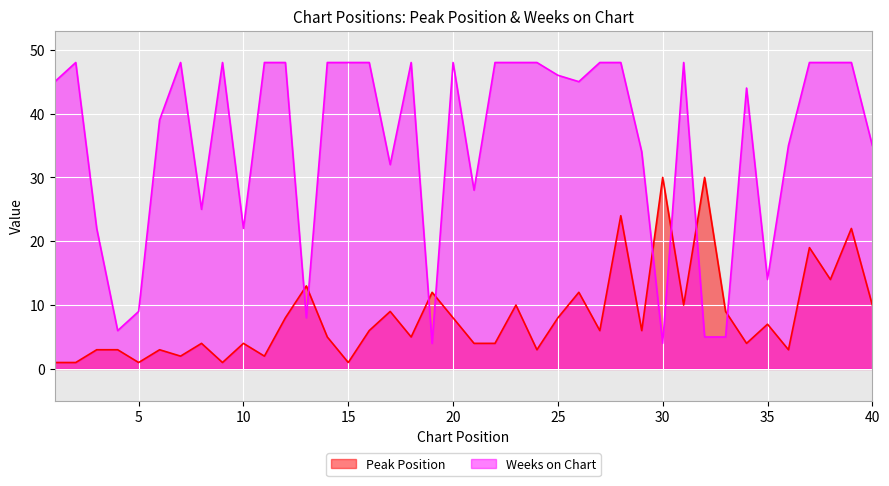

True or false: Weeks on Chart and Peak Position intersect in this chart.

True